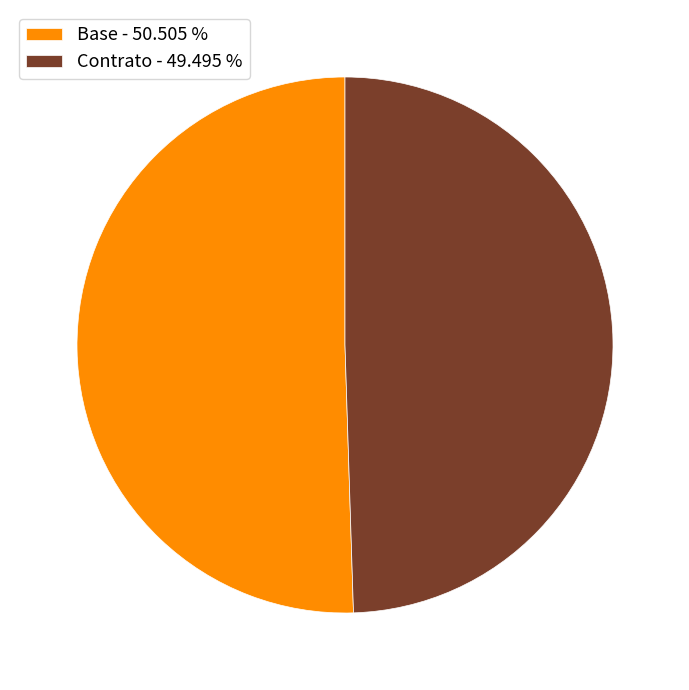

Between Base and Contrato, which is larger?

Base